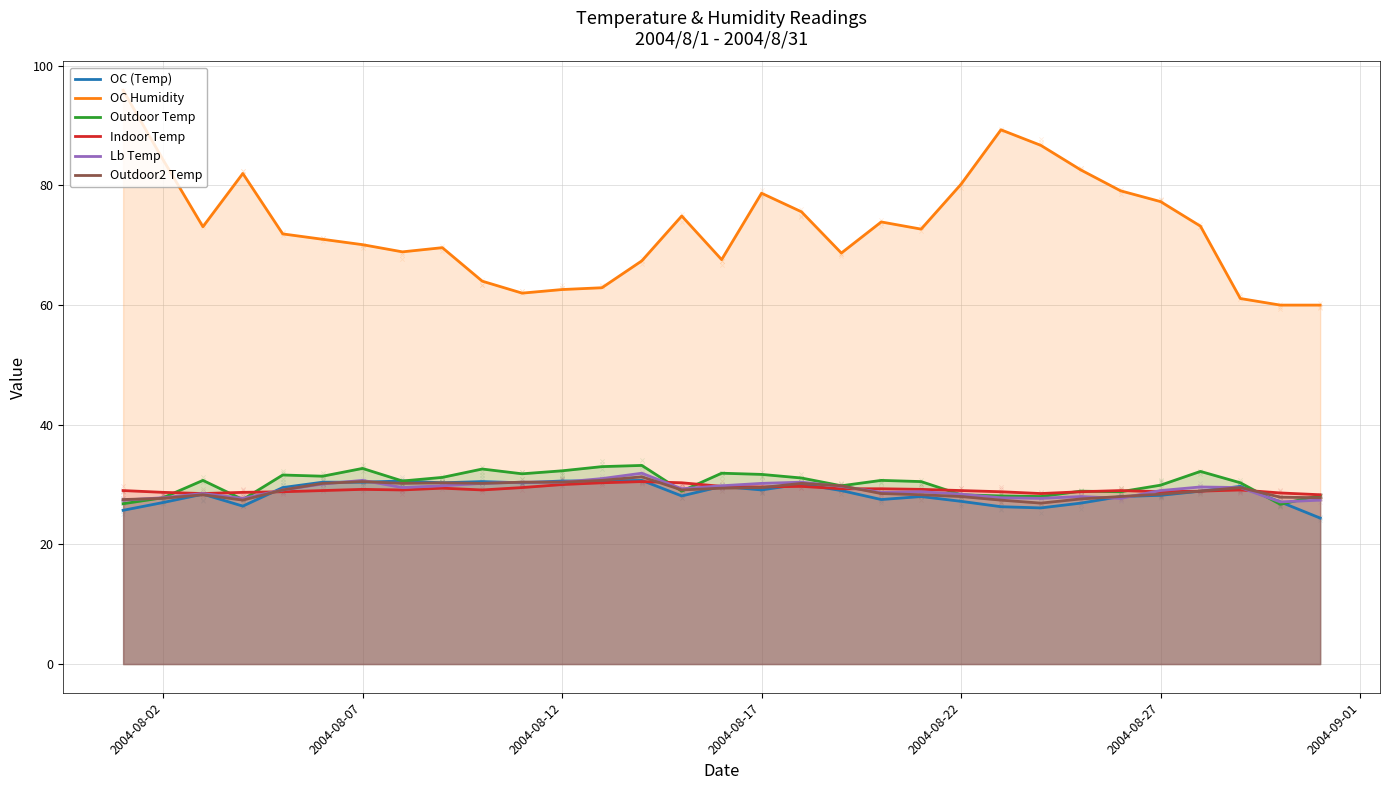

Which series has the largest total across all categories?

OC Humidity